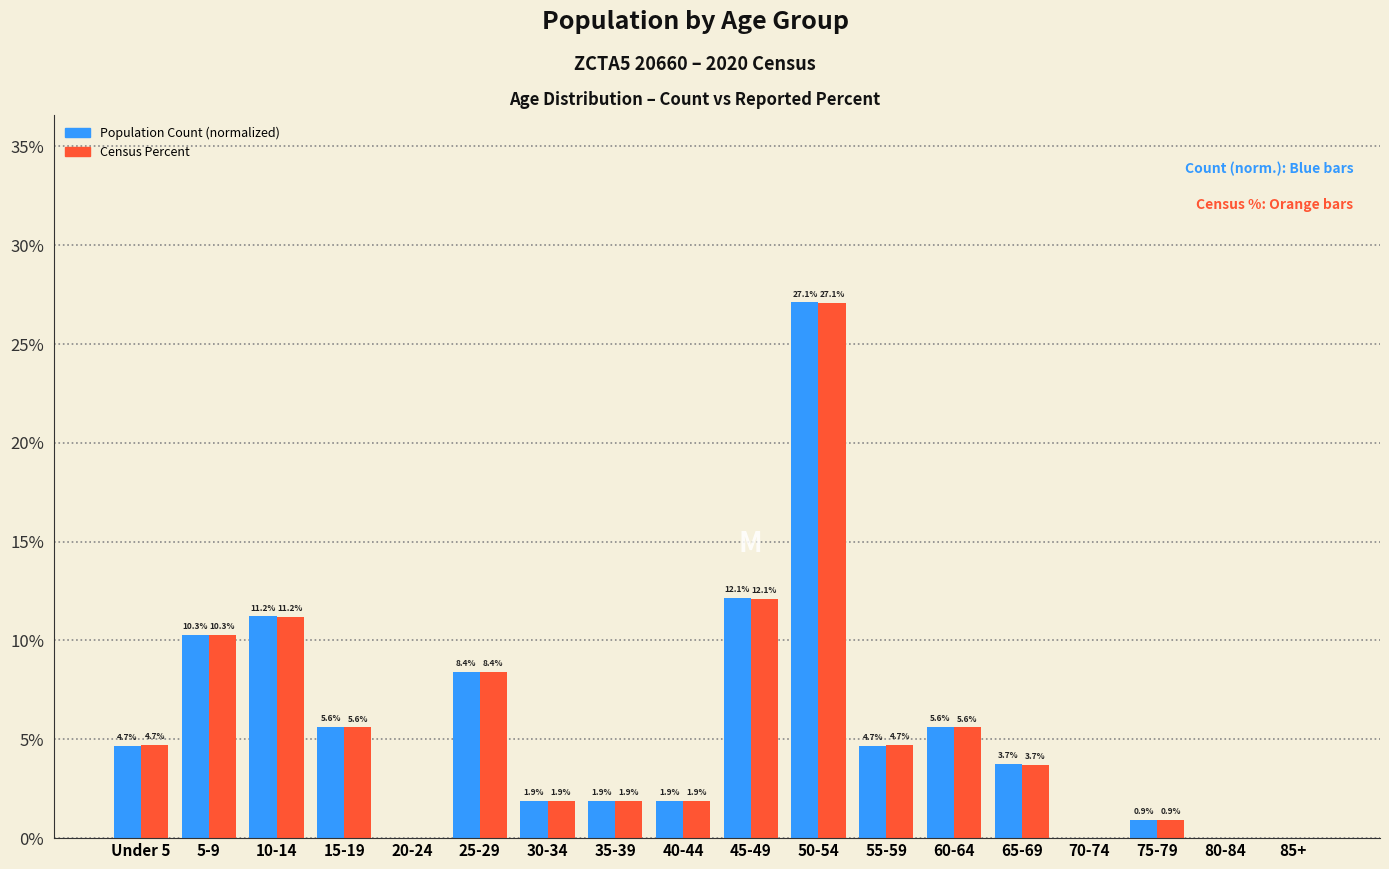

Are the bars horizontal?

No